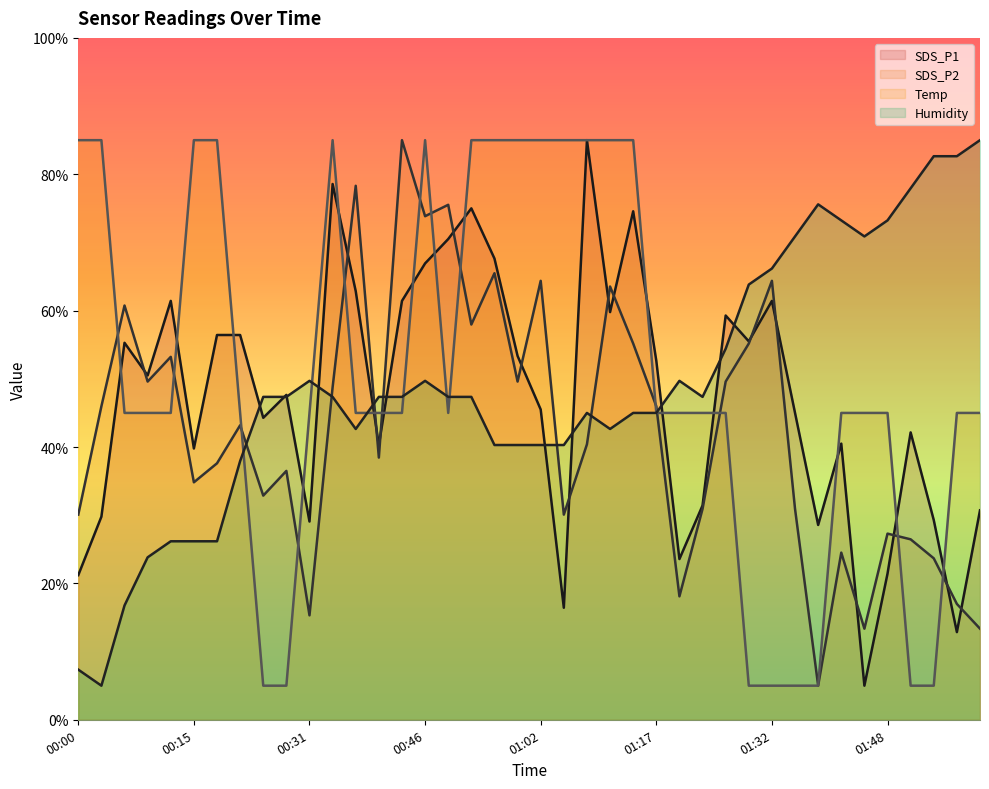

What are all the series names shown in the legend?

SDS_P1, SDS_P2, Temp, Humidity